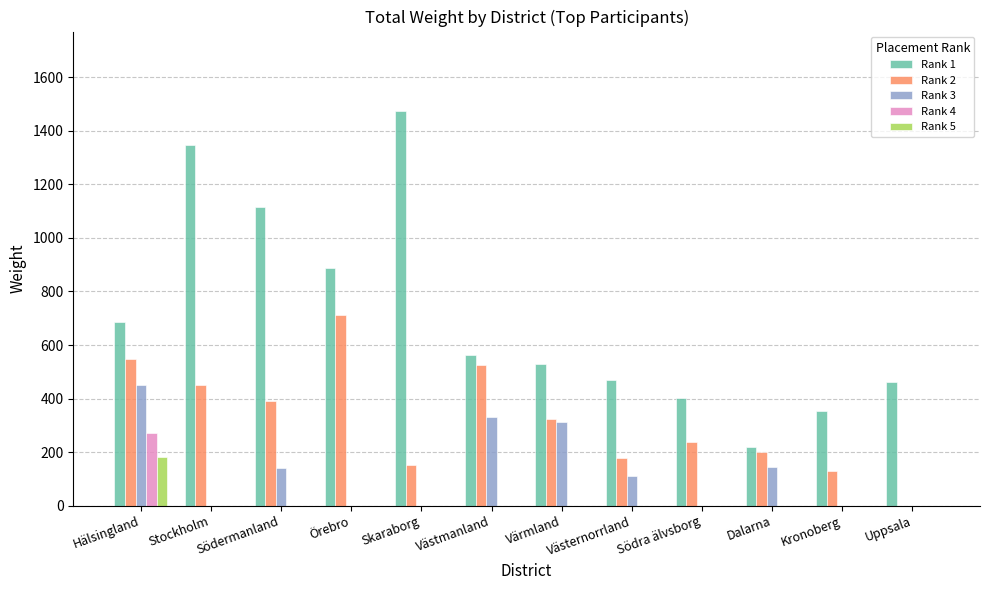

Is it true that Rank 3 equals 0 at Örebro?

True